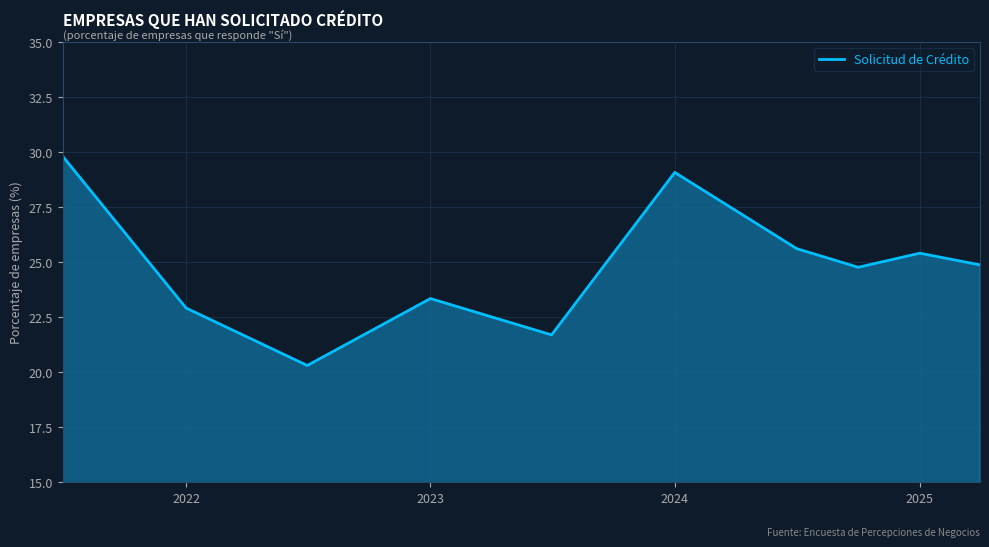

What is the minimum value shown in the chart?

20.3